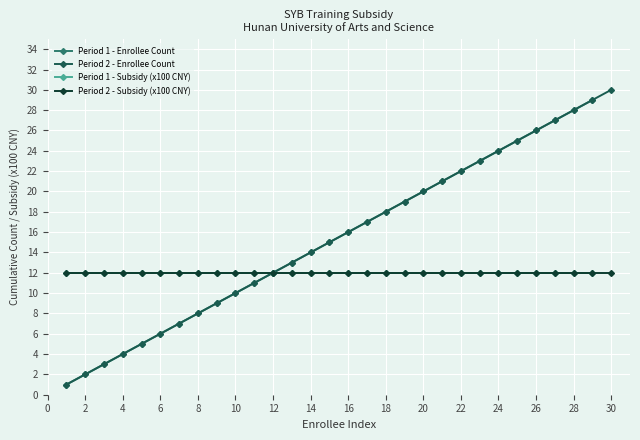

The Subsidy Amount (x100 CNY) series shows 12 at 11. True or false?

True